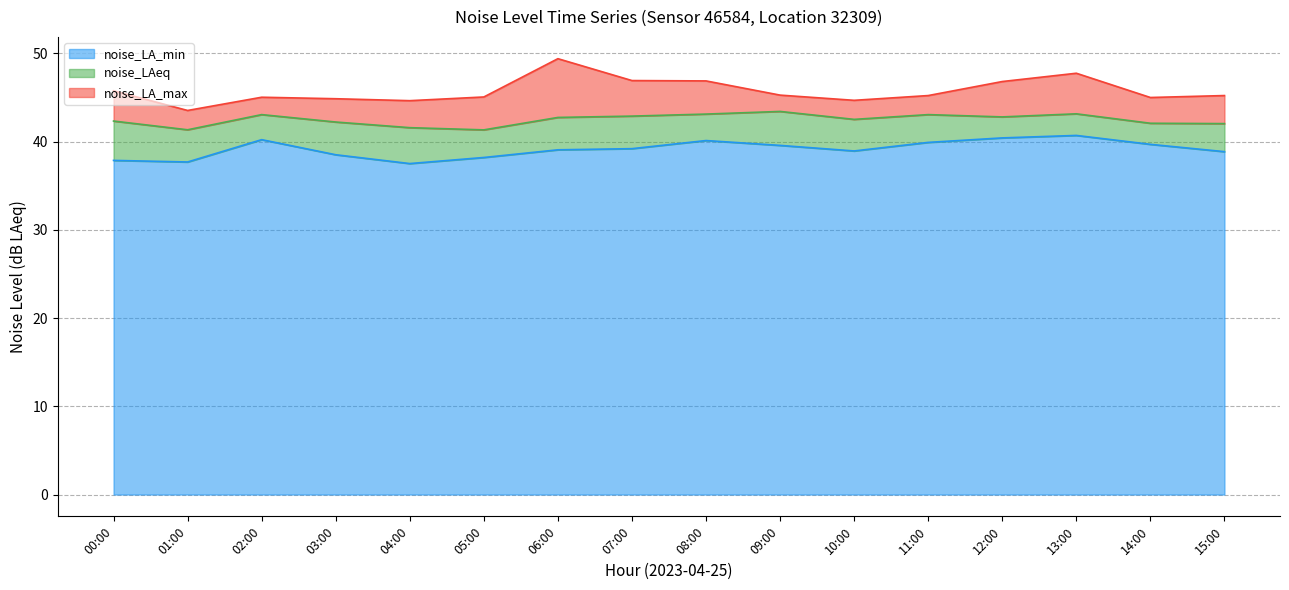

Which series changed the most between 12:00 and 15:00?

noise_LA_max